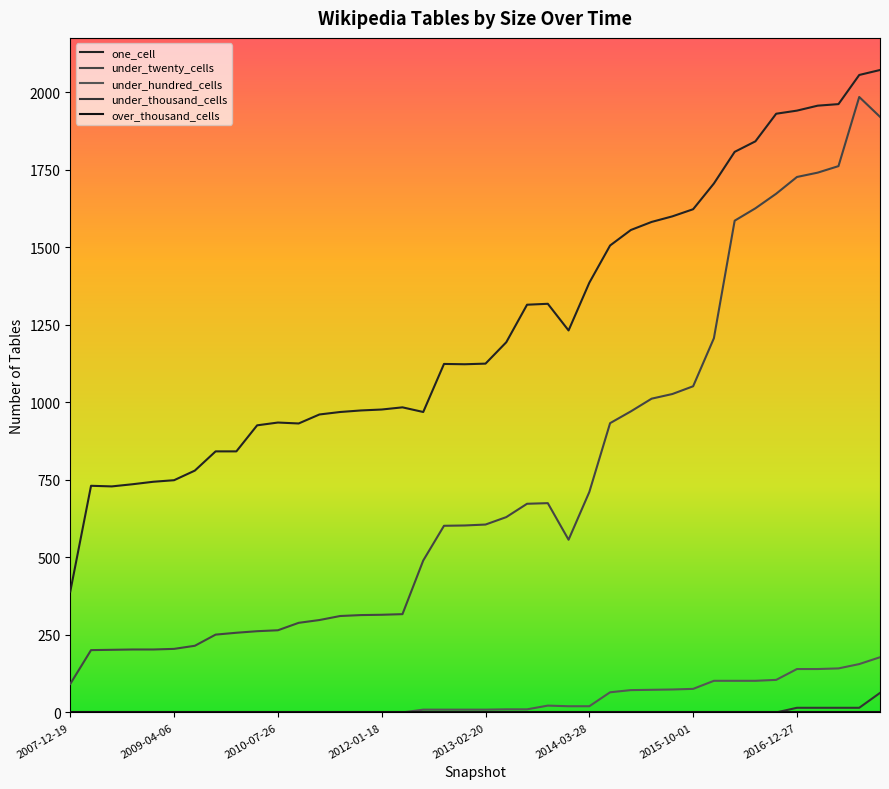

How many lines are shown in the chart?

5